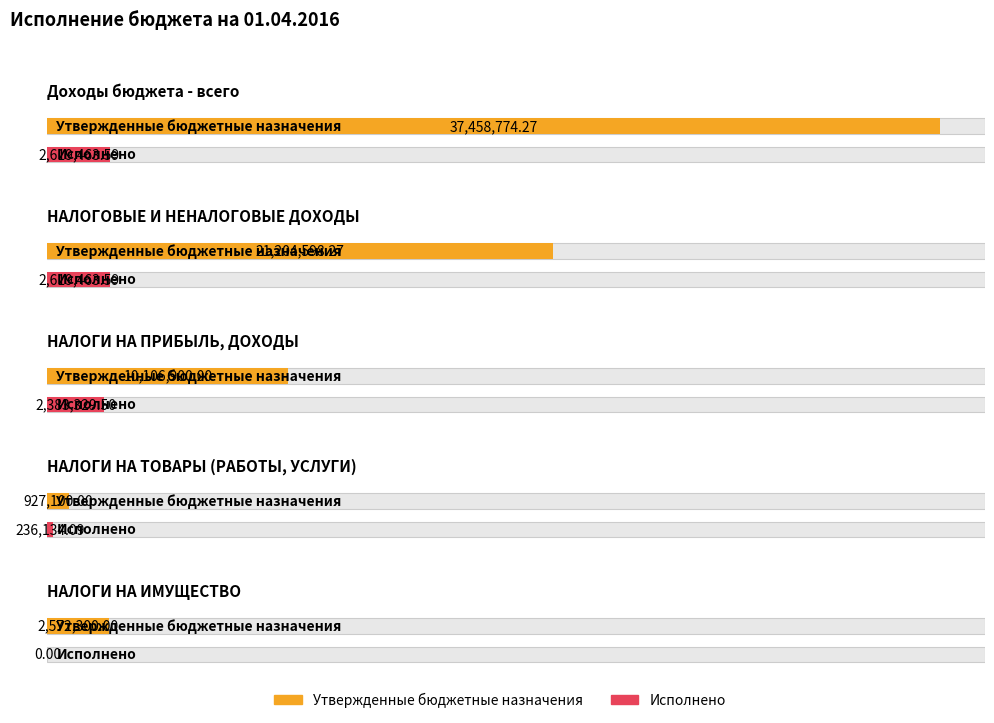

How many values in the Исполнено series are below 2383329?

2